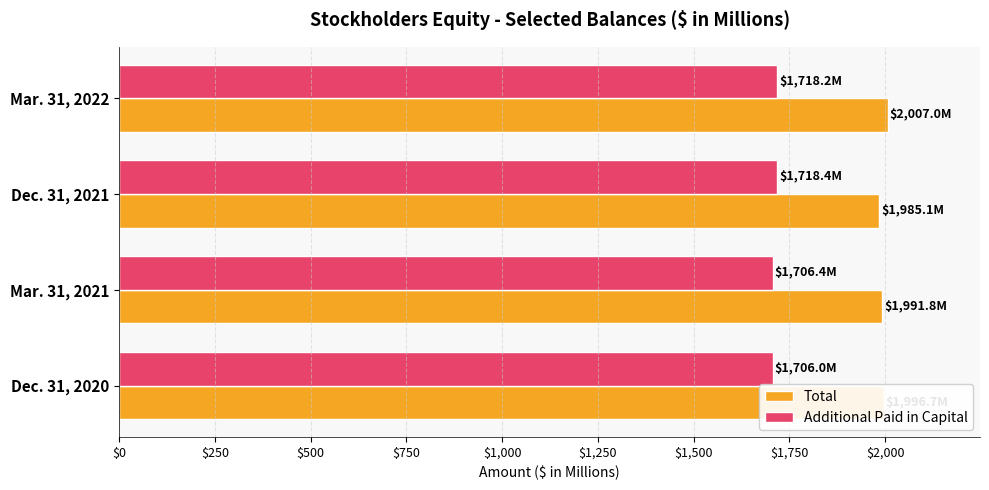

What is the minimum value for Total?

1985.1